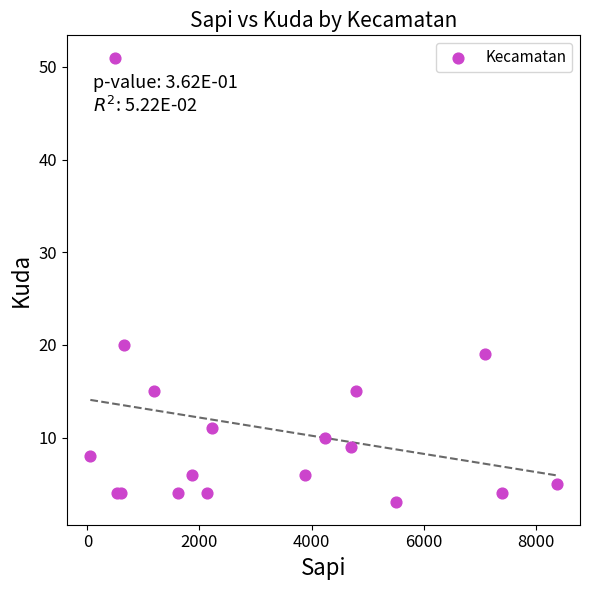

What Y value in the scatter plot is closest to 27?

20